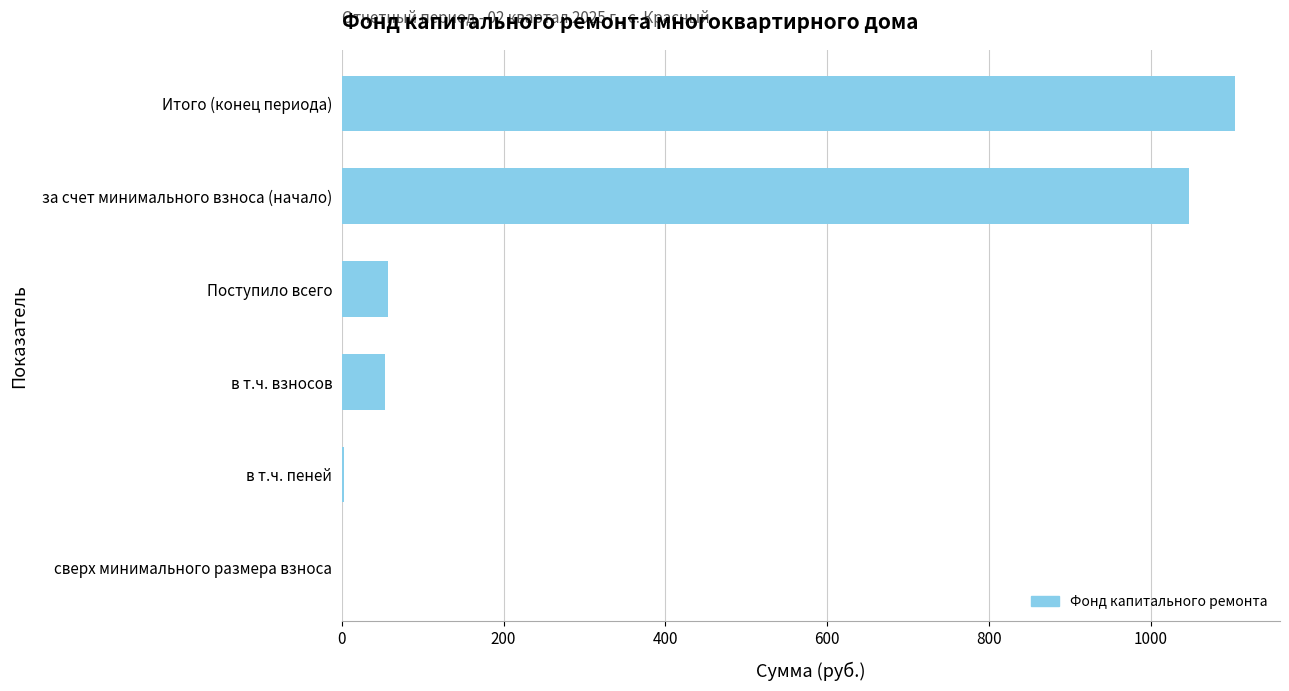

What is the average value?

377.7